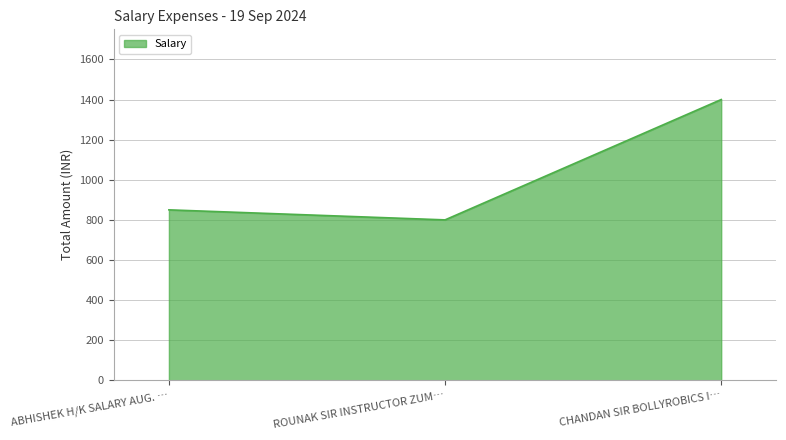

How many categories are shown in the chart?

3